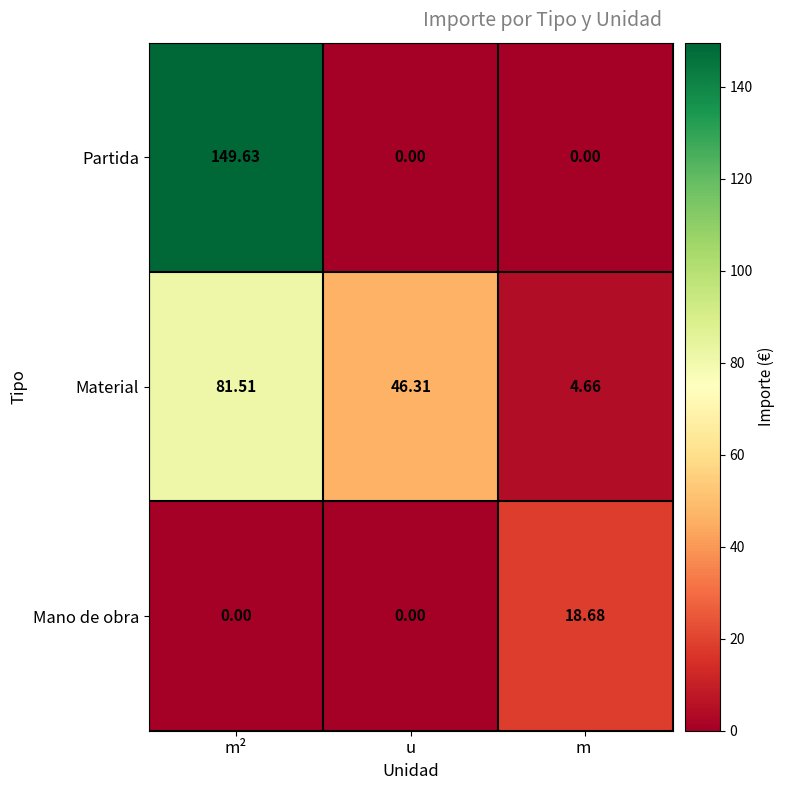

At which category is the sum across all series the highest?

m²